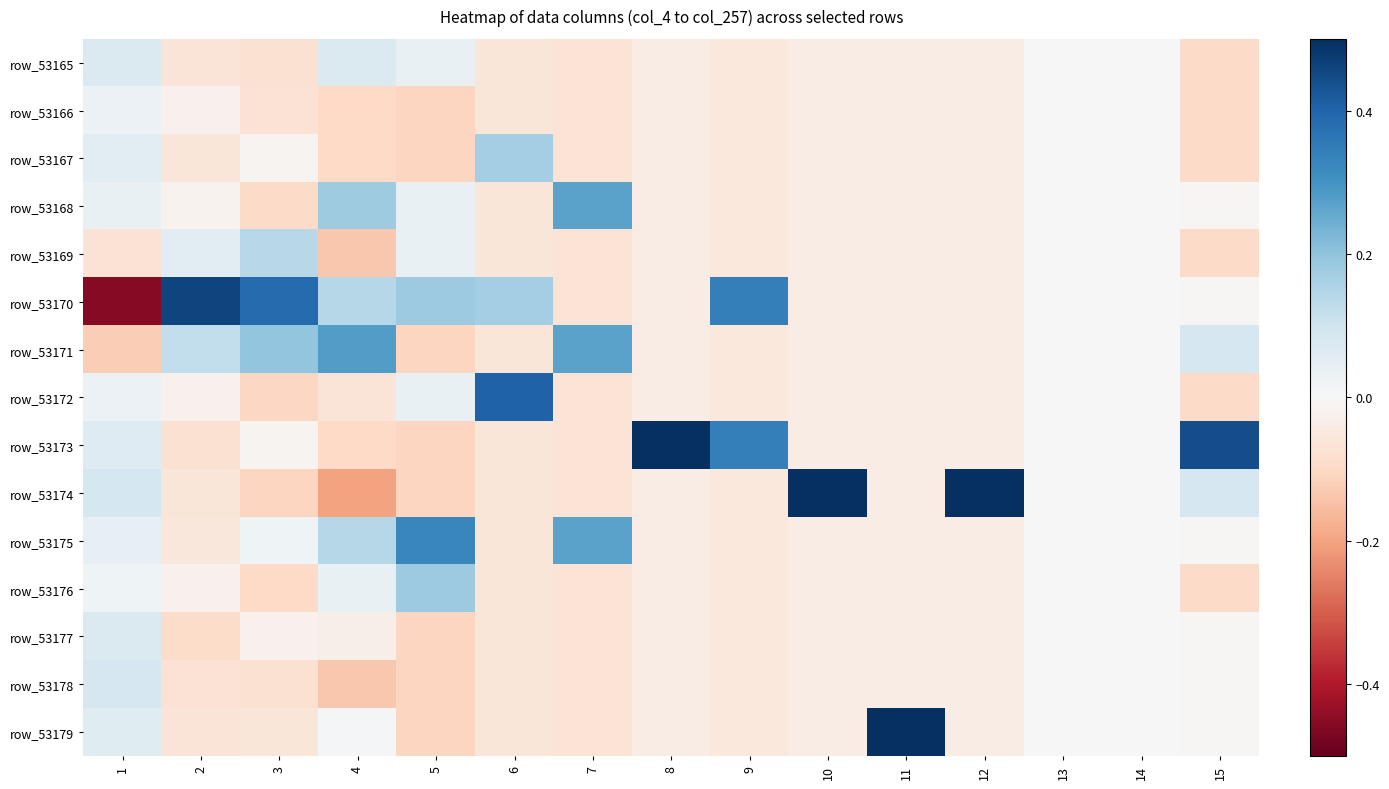

At which category does the chart reach its minimum across all series?

1